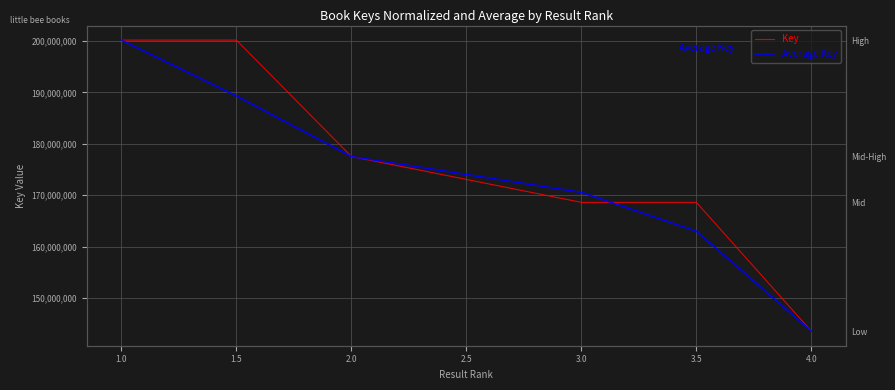

True or false: Average Key and Key intersect in this chart.

True